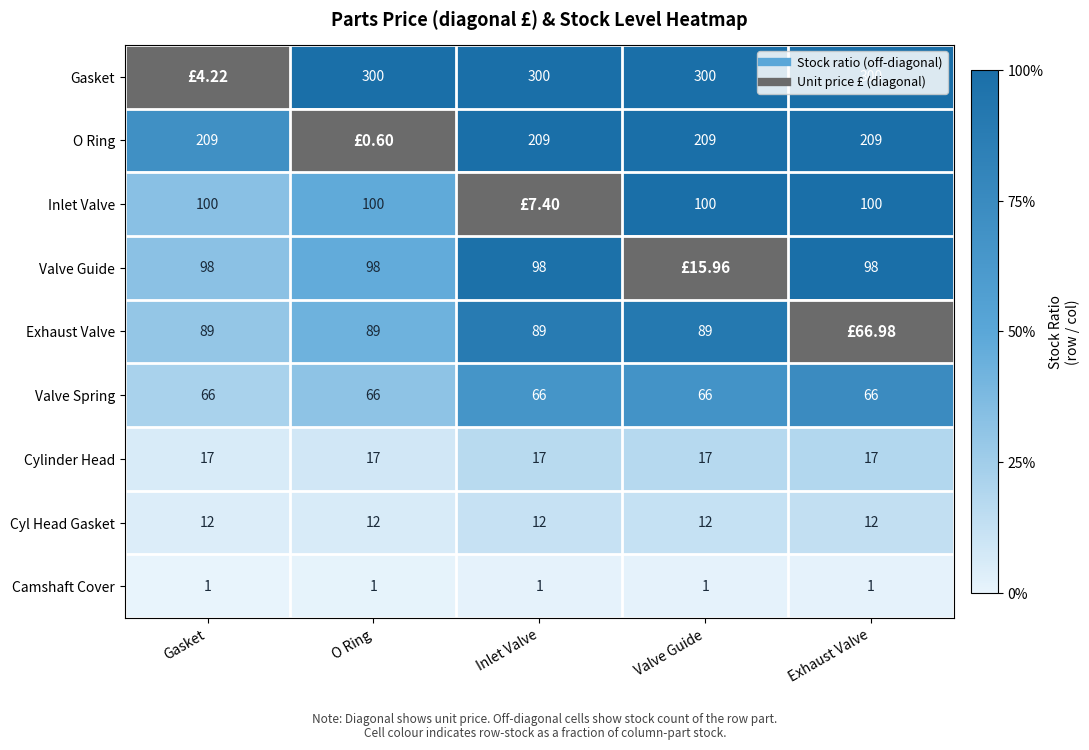

At which category does the chart reach its minimum across all series?

Gasket